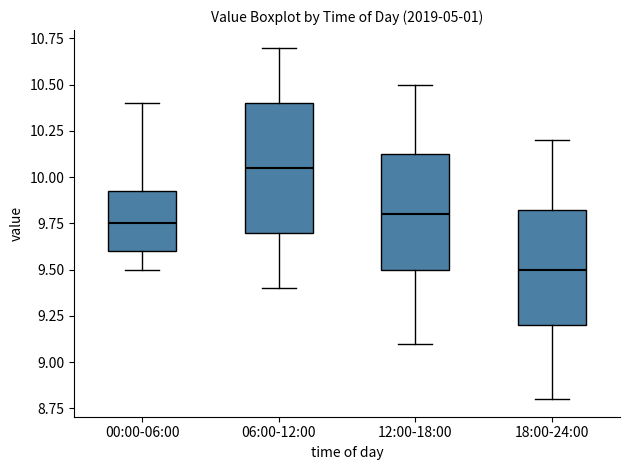

Where does the lower whisker of the box for 12:00-18:00 end on the y-axis? The values are not printed on the chart, so give them approximately, as read against the axis.

9.10